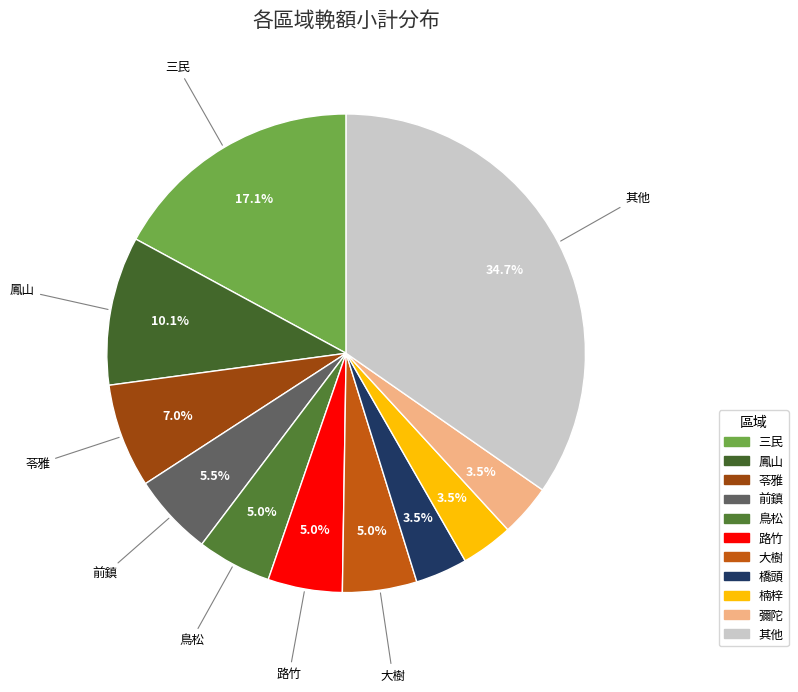

What is the largest slice in the pie chart?

三民